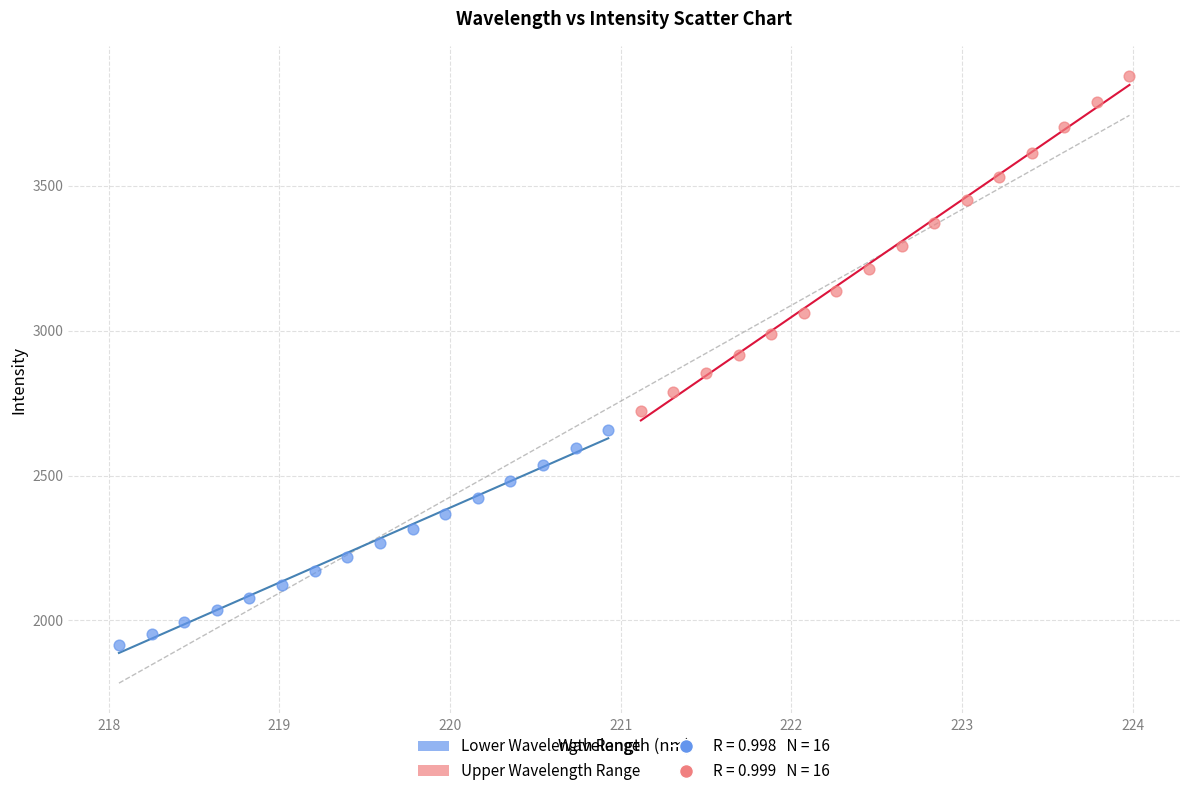

Which series contains the lowest Y value?

Lower Wavelength Range